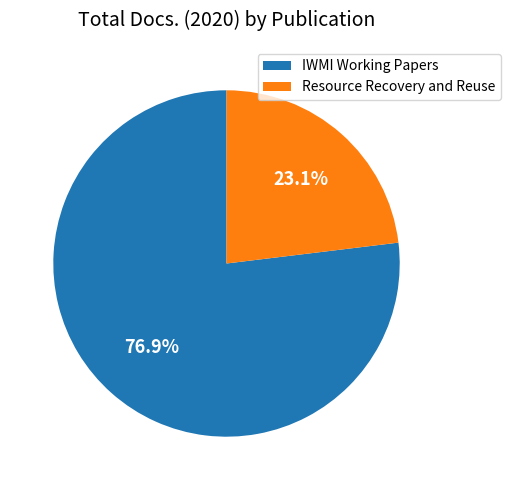

Does IWMI Working Papers account for over 50% of the chart?

Yes